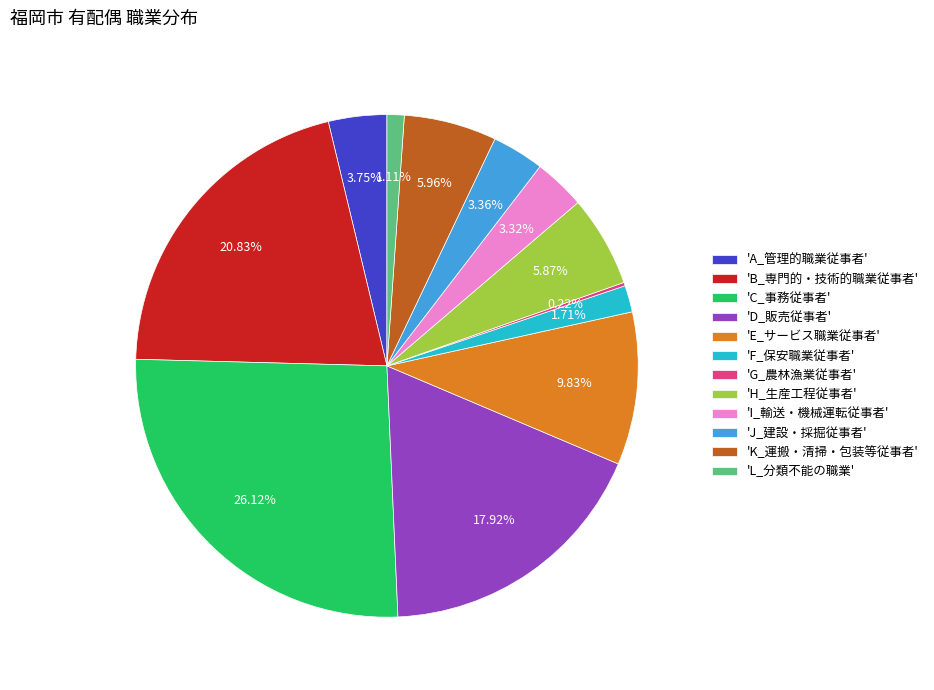

Do 'F_保安職業従事者' and 'K_運搬・清掃・包装等従事者' together represent more than half of the pie?

No